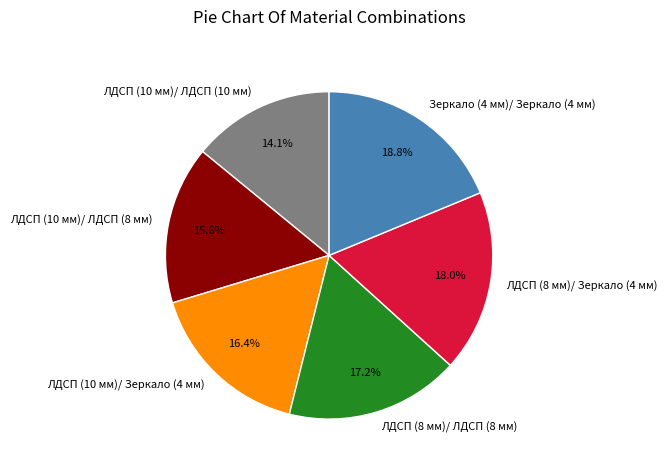

What percentage is NOT represented by ЛДСП (10 мм)/ Зеркало (4 мм)?

83.6%